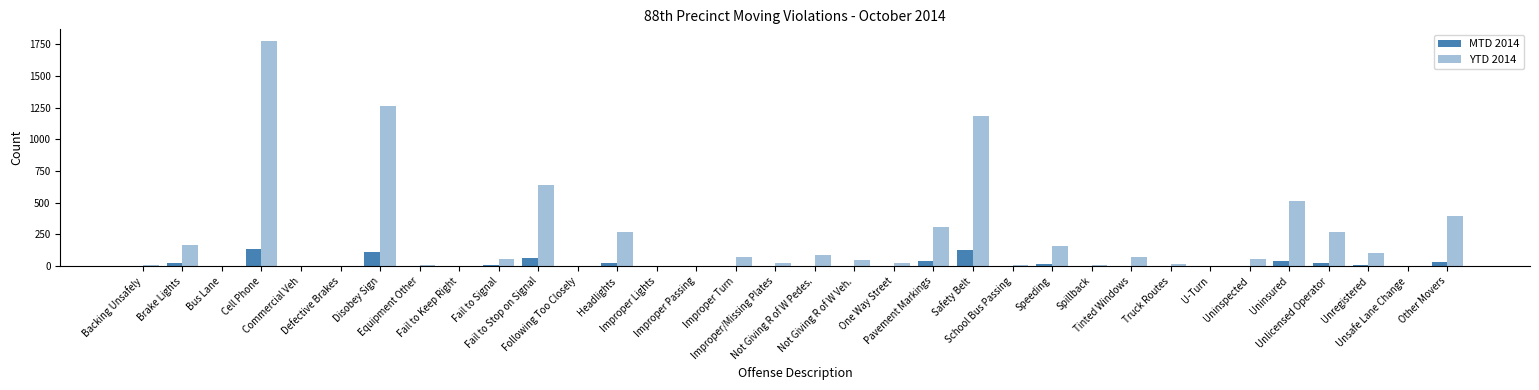

Are the bars grouped side by side (vs. stacked)?

Yes